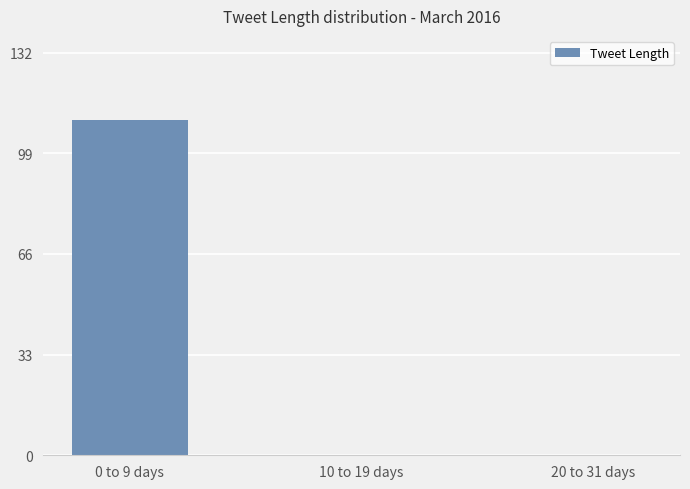

What is the maximum value shown in the chart?

110